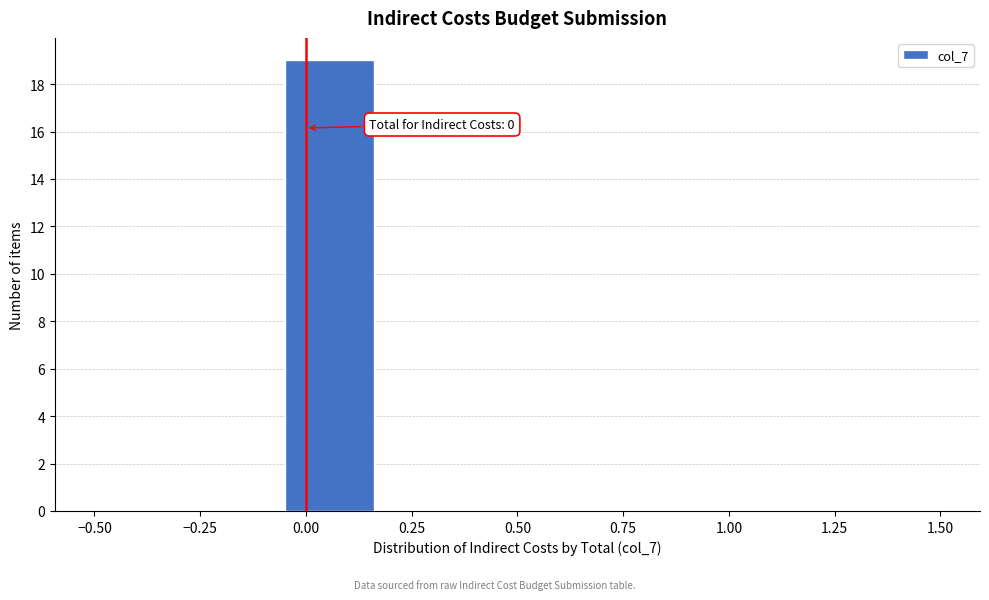

Over which range of the x-axis is the bar tallest?

-0.05 to 0.15